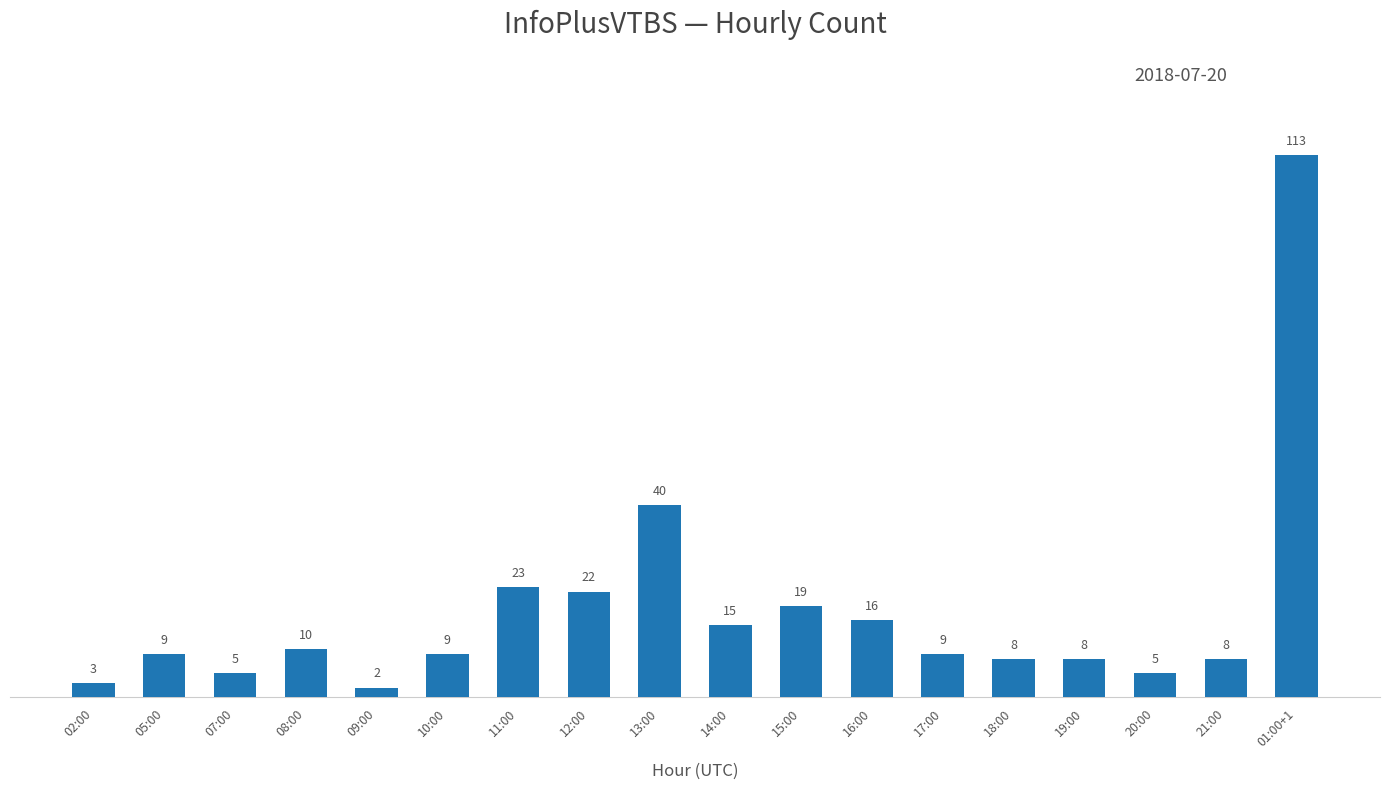

What is the label of the 13th bar from the left?

17:00